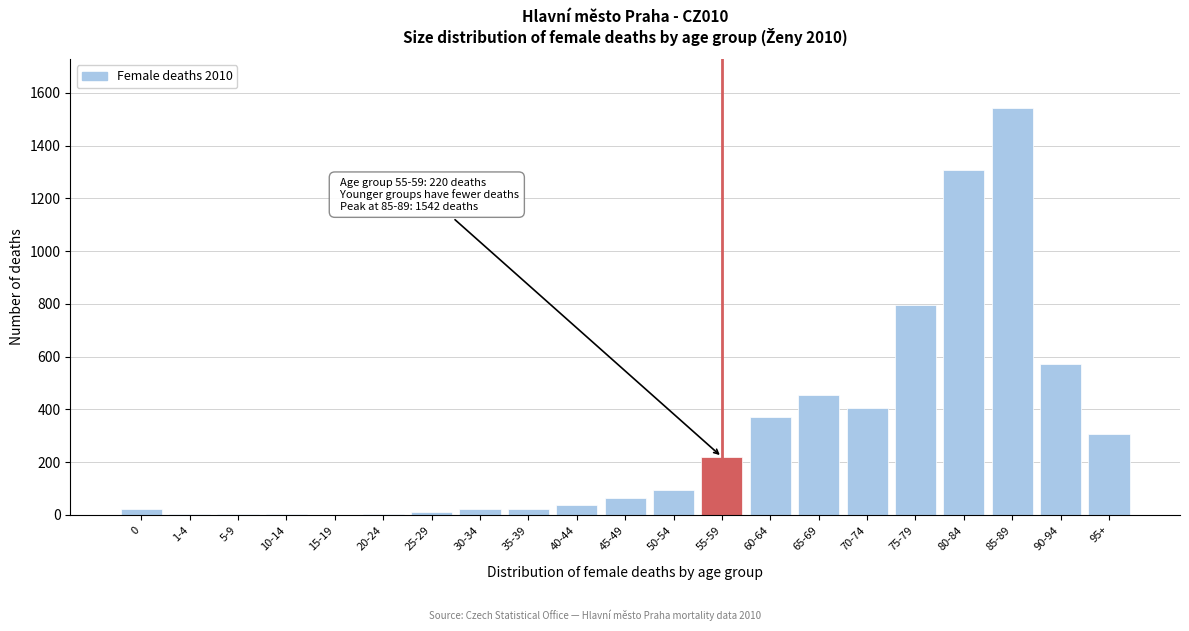

Which category has the highest value across all series?

85-89